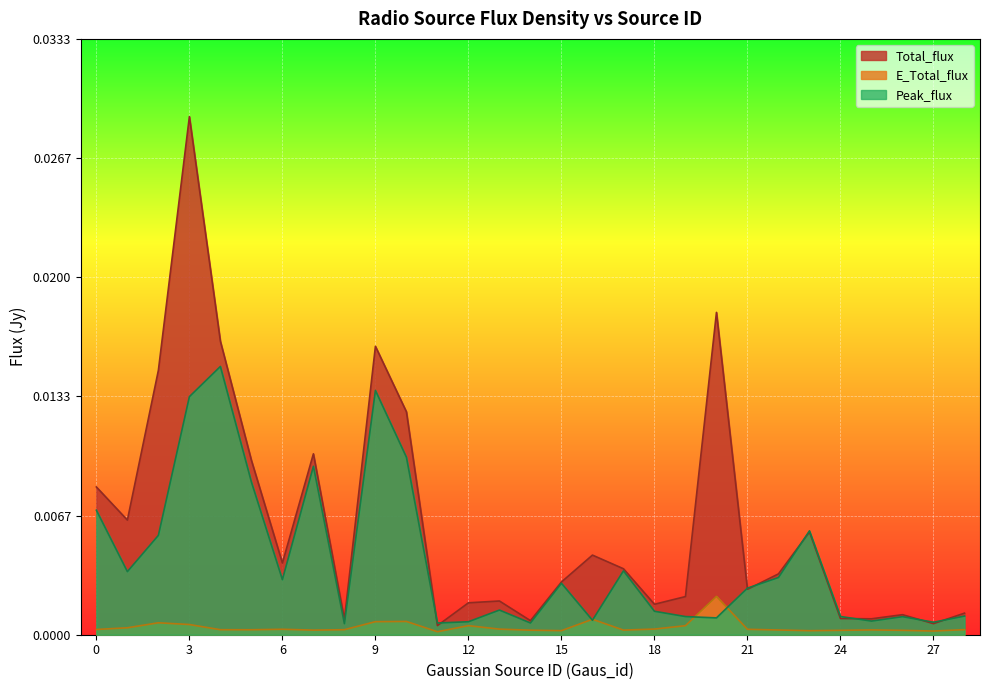

Between 26 and 16, which is larger?

16